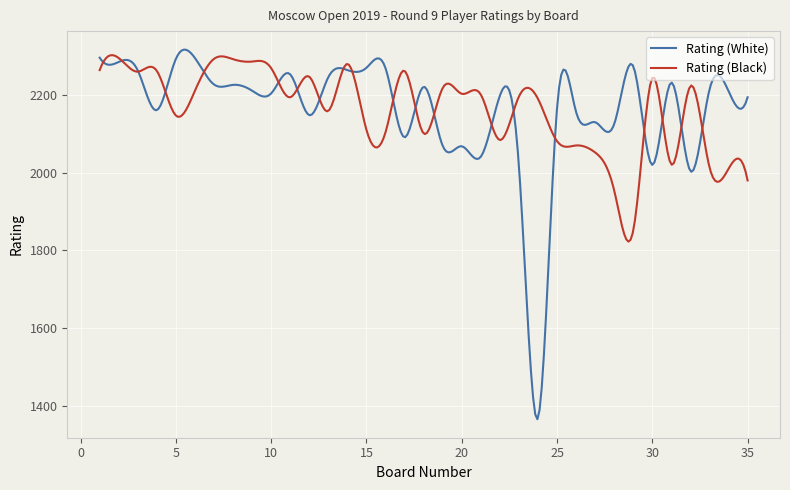

Which series has the widest spread of values?

Rating (White)